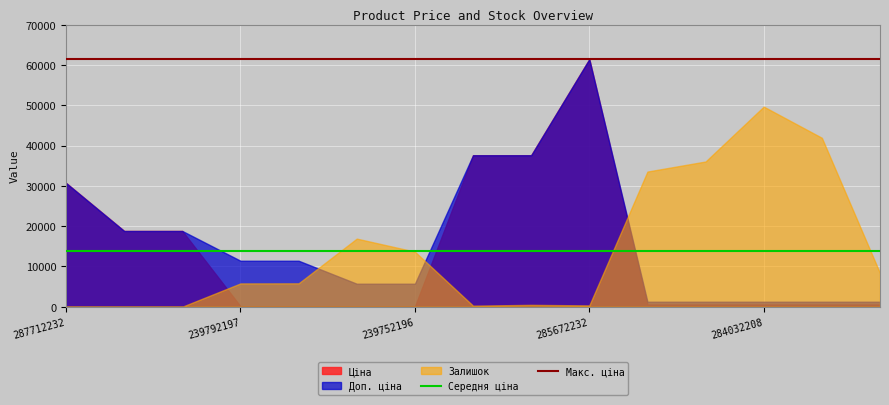

What is the value of the Середня ціна point at the 2nd from the left?

13864.6